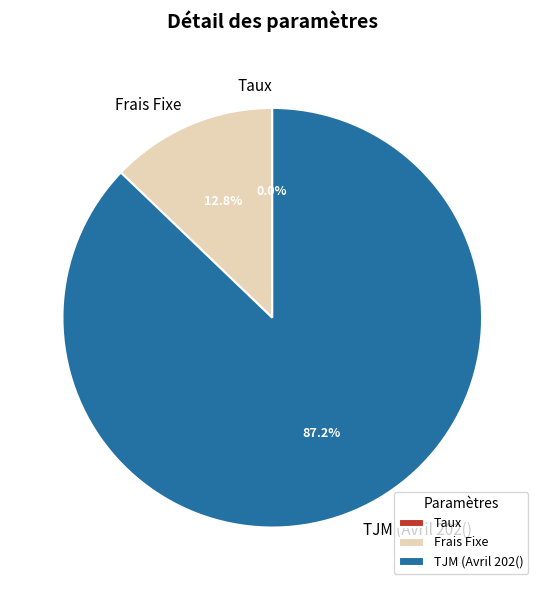

Does TJM (Avril 202() represent more than half of the total?

Yes